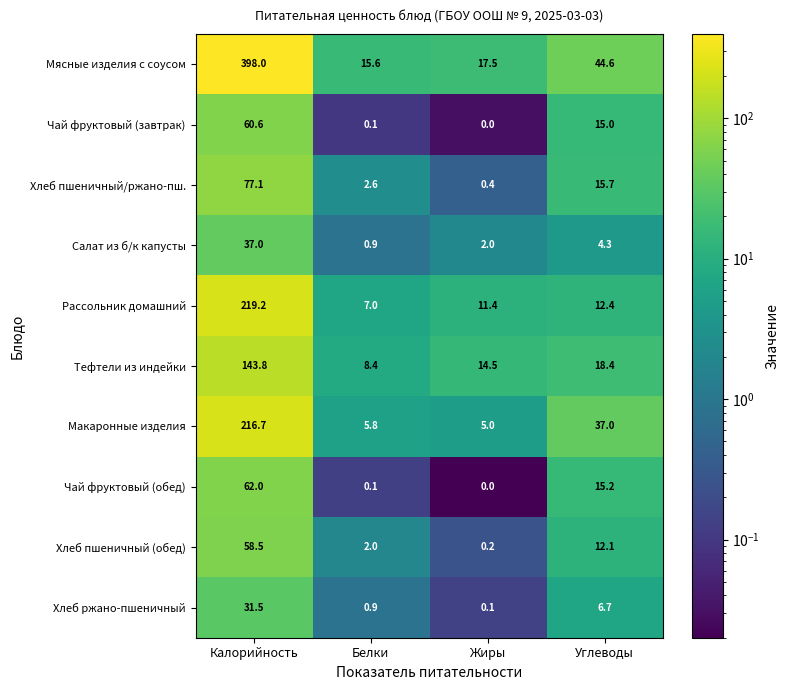

Between Белки and Жиры, which series saw the biggest shift?

Тефтели из индейки